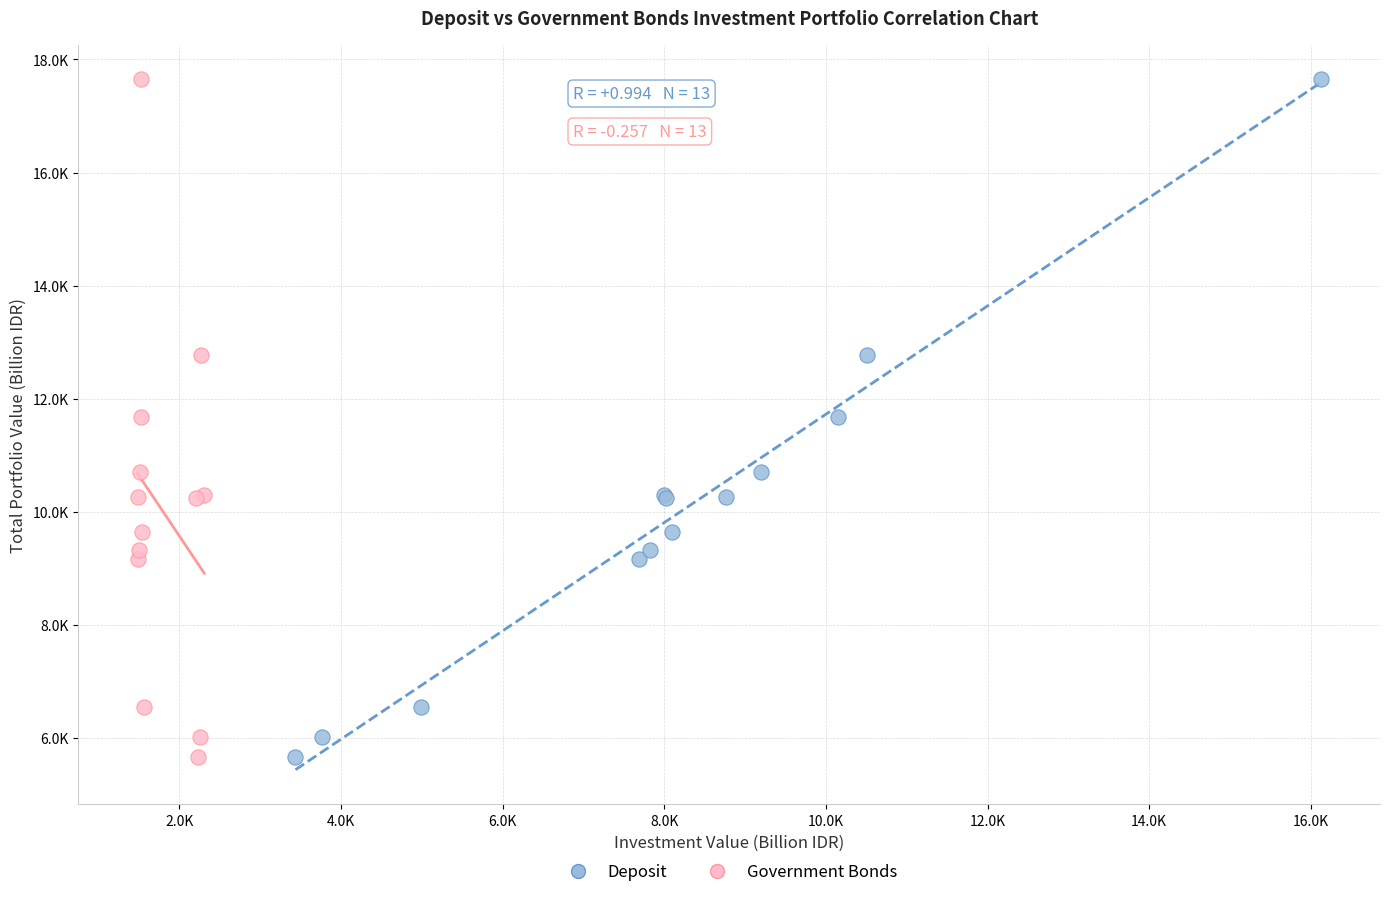

What are all the series names shown in the legend?

Deposit, Government Bonds